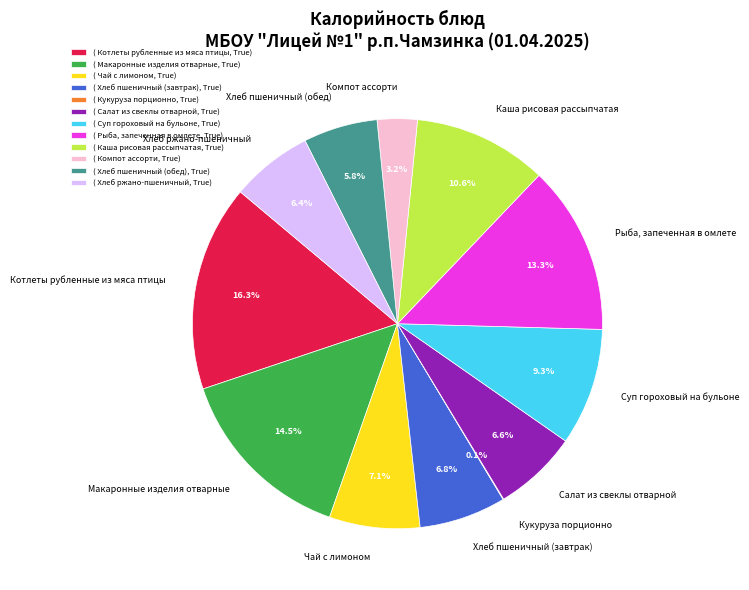

The Хлеб пшеничный (завтрак) slice represents 1% of the pie. True or false?

False